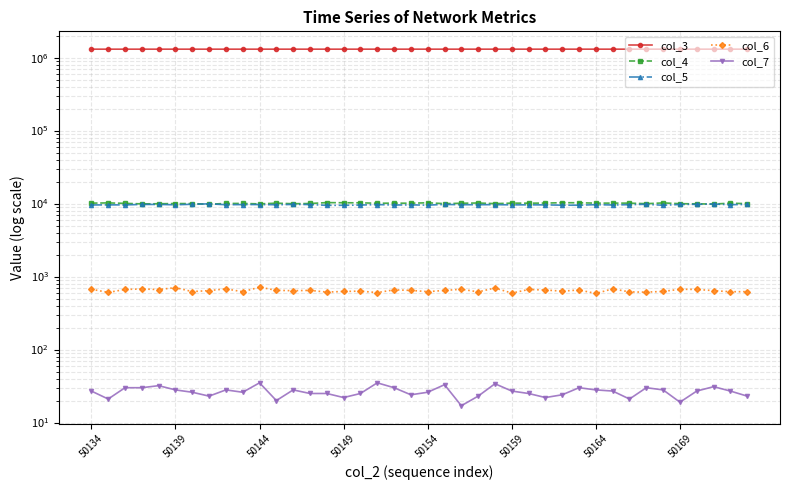

How many lines are shown in the chart?

5